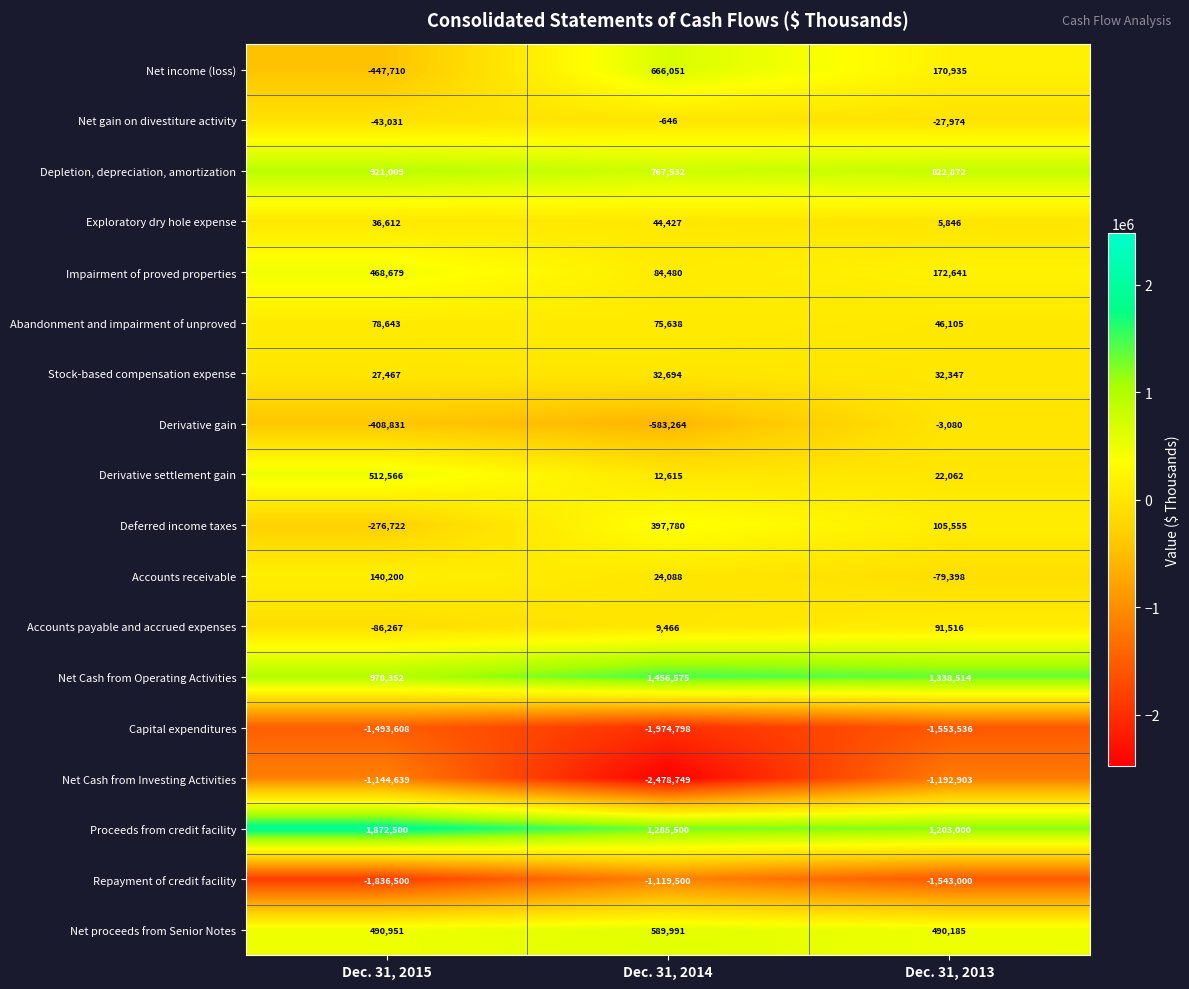

At how many categories does at least one series exceed 274759?

3